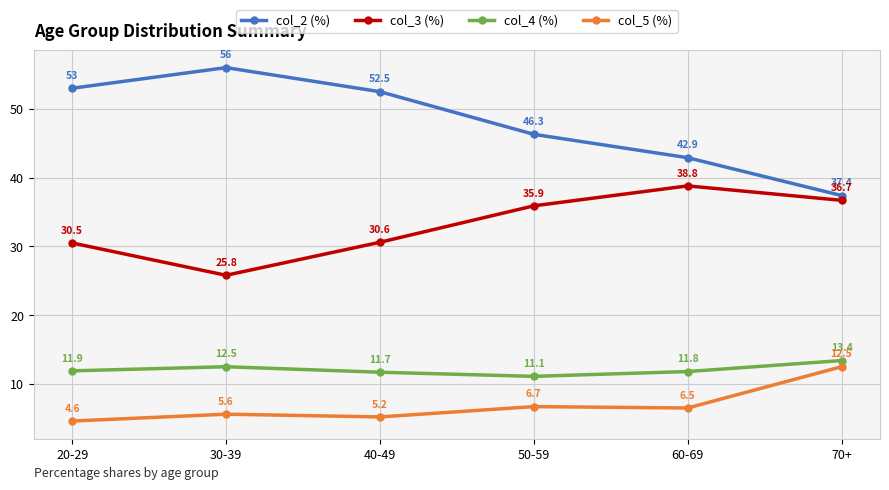

What is the minimum value for col_4 (%)?

11.1